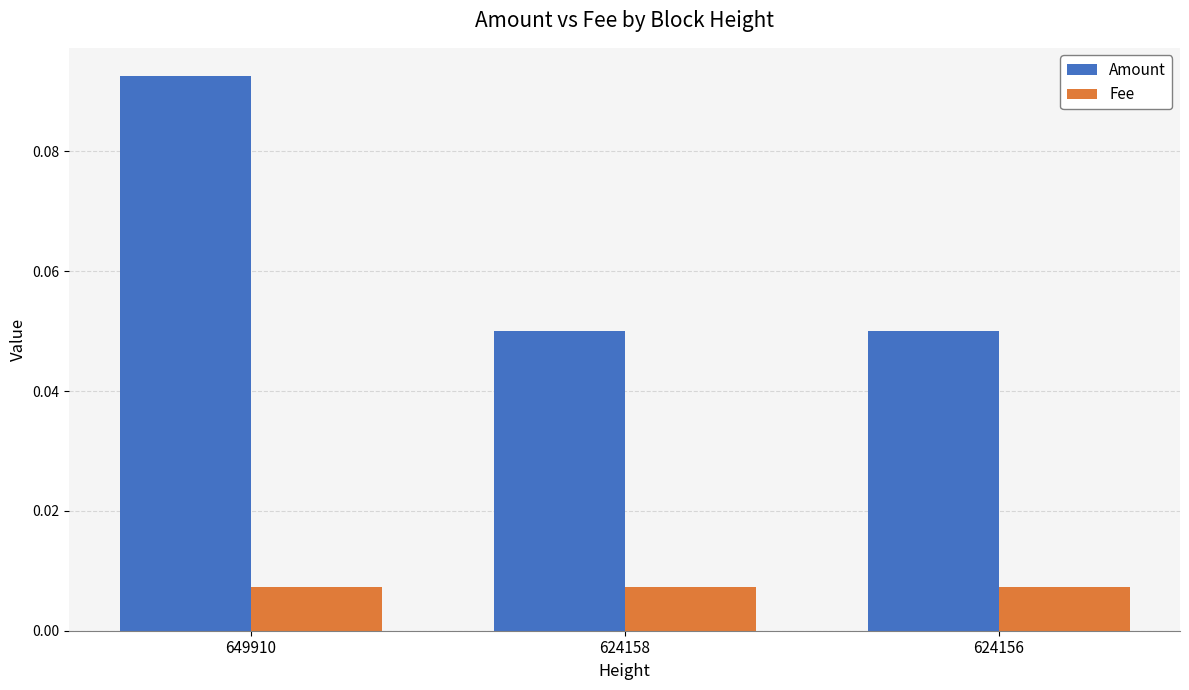

Count the number of categories in the chart.

3